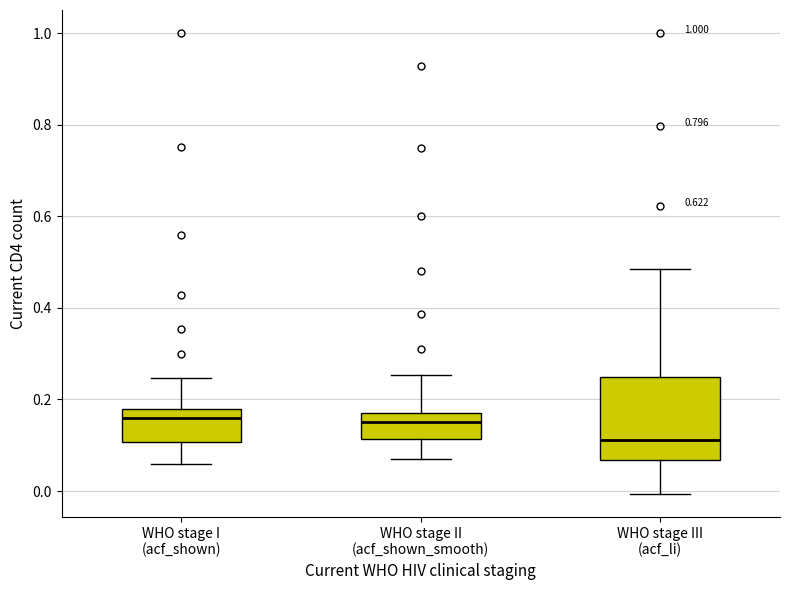

Where is the upper edge of the box for WHO stage III (acf_li) on the y-axis? The values are not printed on the chart, so give them approximately, as read against the axis.

0.24